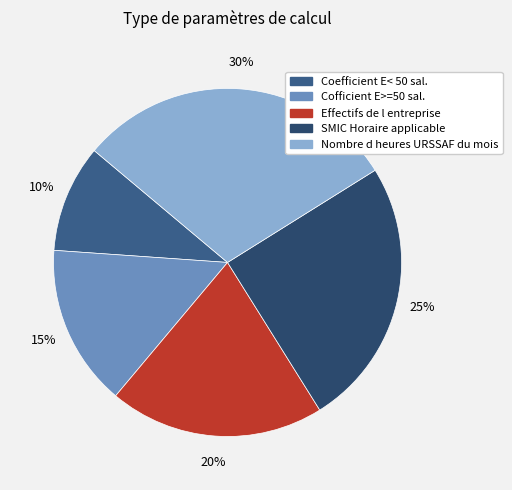

To the nearest percent, what percentage of the pie is Effectifs de l entreprise?

20%